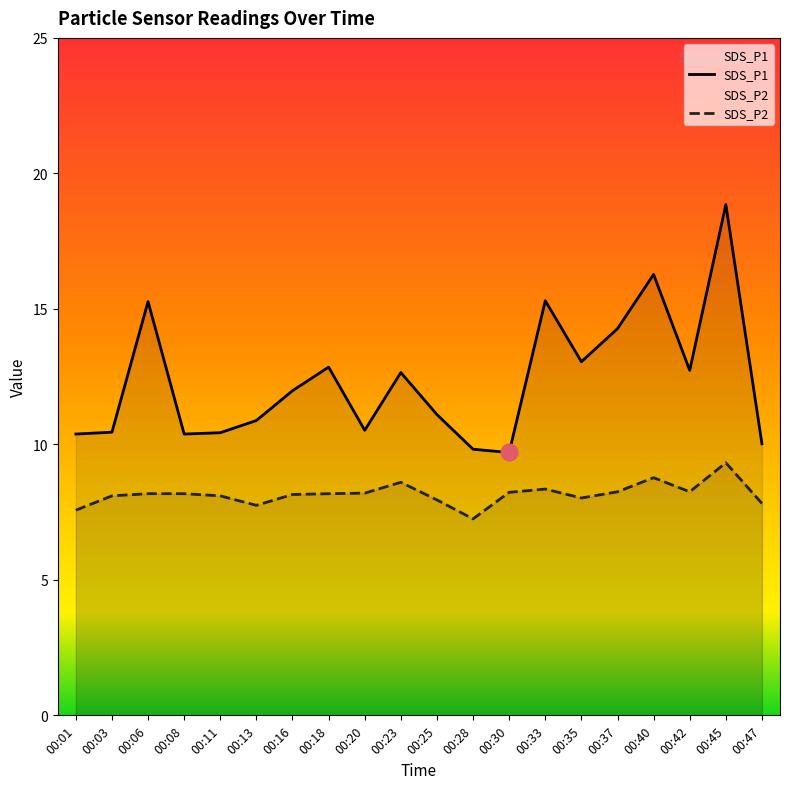

True or false: SDS_P1 and SDS_P2 intersect in this chart.

False